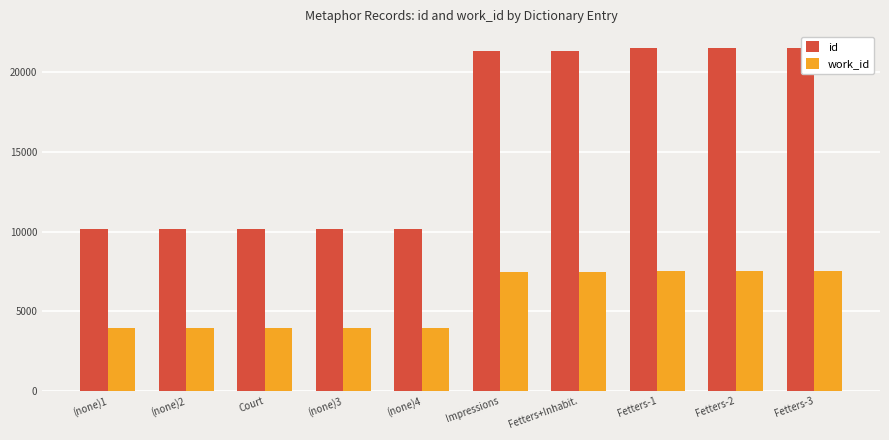

At how many categories does at least one series exceed 4590?

10